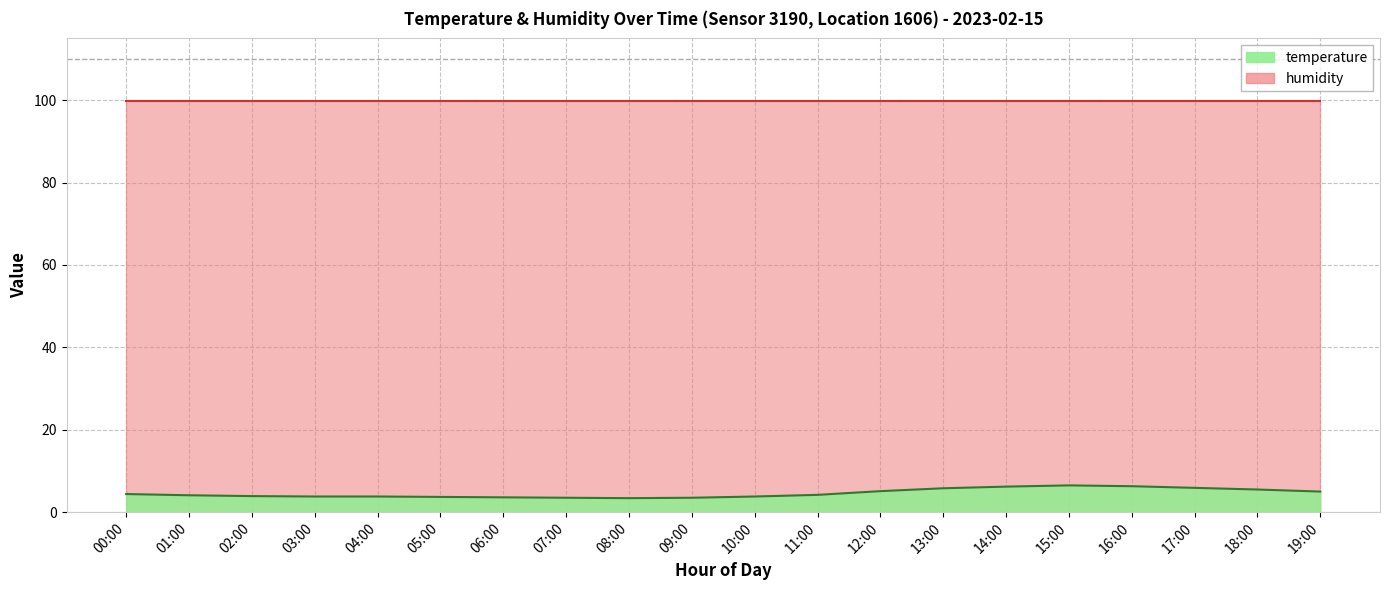

Where does the data first go above 4?

00:00